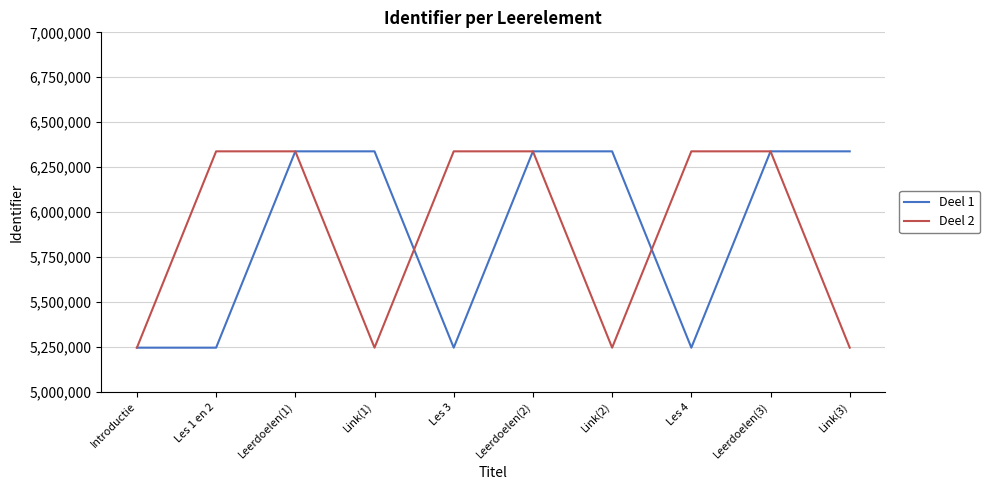

What is the total value across all series at Link(3)?

11582971